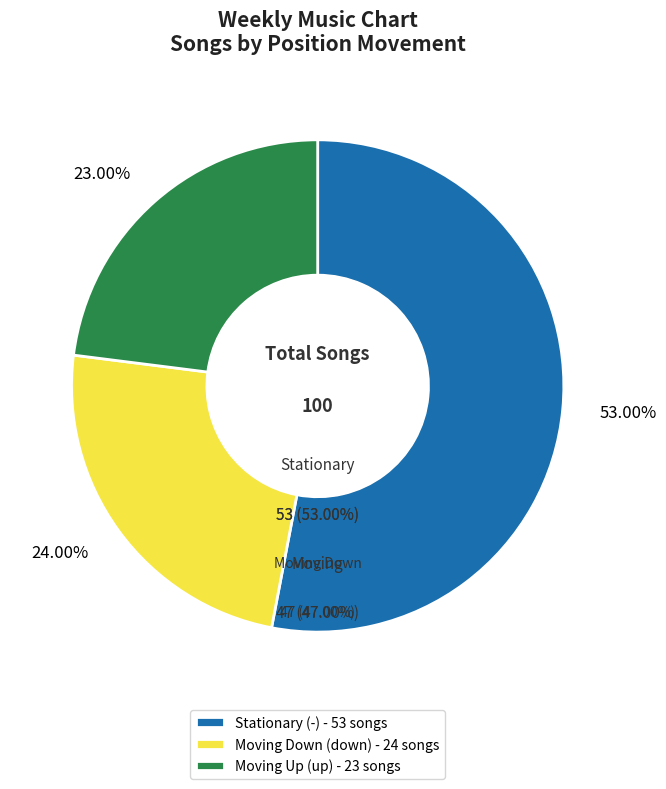

To the nearest percent, what is the average slice percentage?

33%